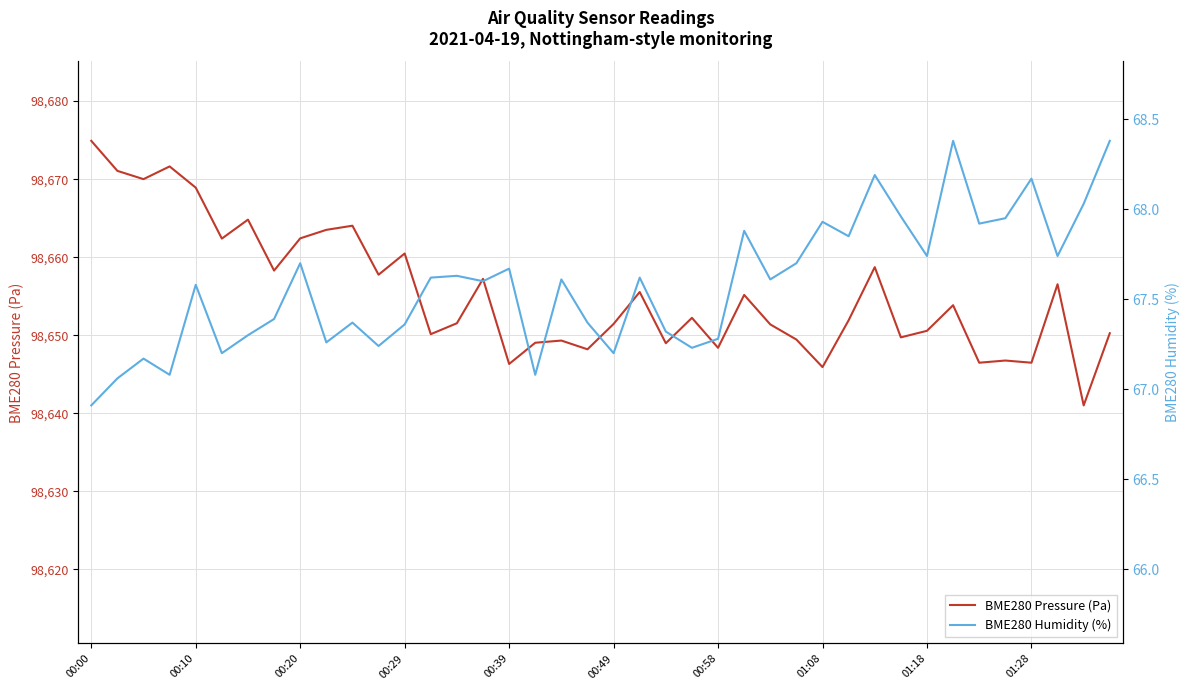

In BME280 Pressure (Pa), how many points are lower than both neighbors (excluding endpoints)?

14